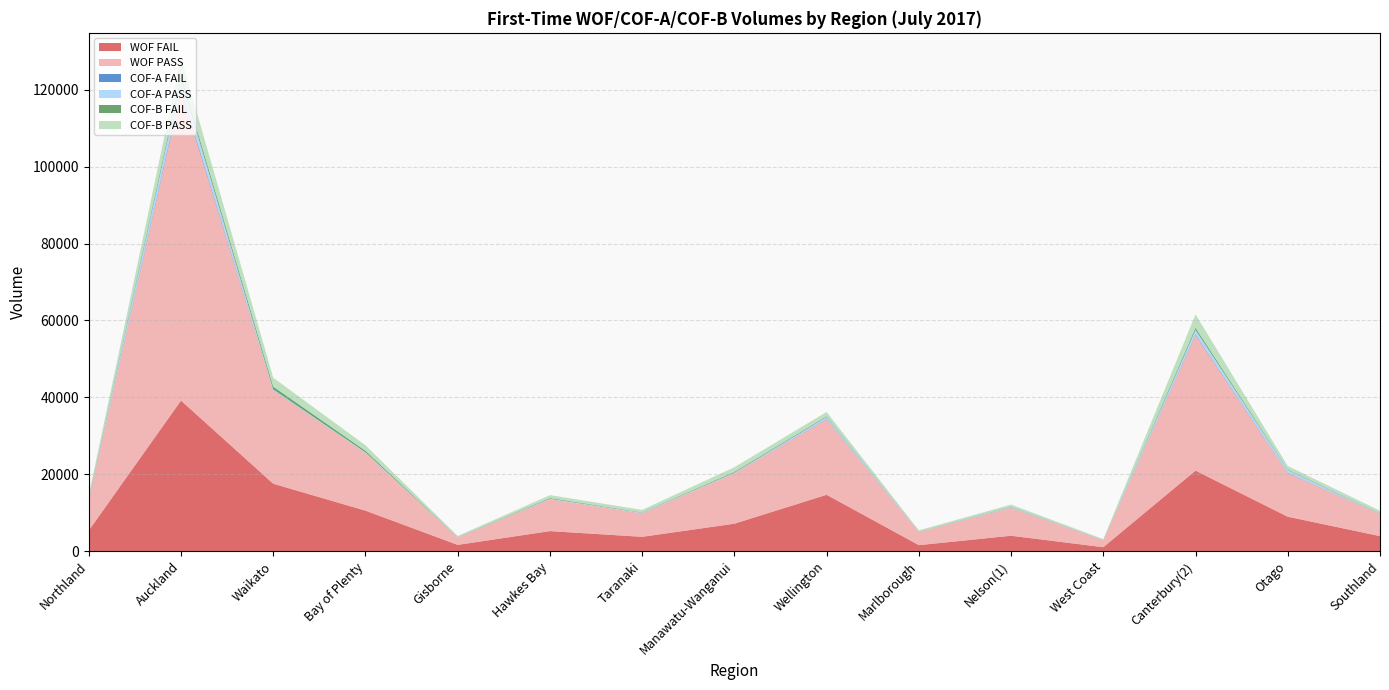

Reading left to right, list all the values displayed in this chart.

WOF FAIL: Northland=5358	Auckland=39163	Waikato=17532	Bay of Plenty=10527	Gisborne=1620	Hawkes Bay=5205	Taranaki=3716	Manawatu-Wanganui=7134	Wellington=14657	Marlborough=1553	Nelson(1)=3998	West Coast=1022	Canterbury(2)=20942	Otago=8949	Southland=3902
WOF PASS: Northland=8185	Auckland=80541	Waikato=24264	Bay of Plenty=14958	Gisborne=1931	Hawkes Bay=8283	Taranaki=6124	Manawatu-Wanganui=13079	Wellington=19636	Marlborough=3443	Nelson(1)=7274	West Coast=1833	Canterbury(2)=35268	Otago=11327	Southland=5774
COF-A FAIL: Northland=34	Auckland=479	Waikato=67	Bay of Plenty=25	Gisborne=2	Hawkes Bay=16	Taranaki=8	Manawatu-Wanganui=18	Wellington=100	Marlborough=6	Nelson(1)=22	West Coast=8	Canterbury(2)=188	Otago=93	Southland=13
COF-A PASS: Northland=65	Auckland=2637	Waikato=205	Bay of Plenty=190	Gisborne=23	Hawkes Bay=134	Taranaki=136	Manawatu-Wanganui=163	Wellington=499	Marlborough=49	Nelson(1)=152	West Coast=30	Canterbury(2)=1162	Otago=727	Southland=55
COF-B FAIL: Northland=219	Auckland=792	Waikato=720	Bay of Plenty=400	Gisborne=57	Hawkes Bay=172	Taranaki=89	Manawatu-Wanganui=217	Wellington=187	Marlborough=52	Nelson(1)=100	West Coast=29	Canterbury(2)=524	Otago=145	Southland=96
COF-B PASS: Northland=691	Auckland=4787	Waikato=2322	Bay of Plenty=1442	Gisborne=303	Hawkes Bay=755	Taranaki=657	Manawatu-Wanganui=1212	Wellington=1123	Marlborough=297	Nelson(1)=564	West Coast=199	Canterbury(2)=3507	Otago=905	Southland=665